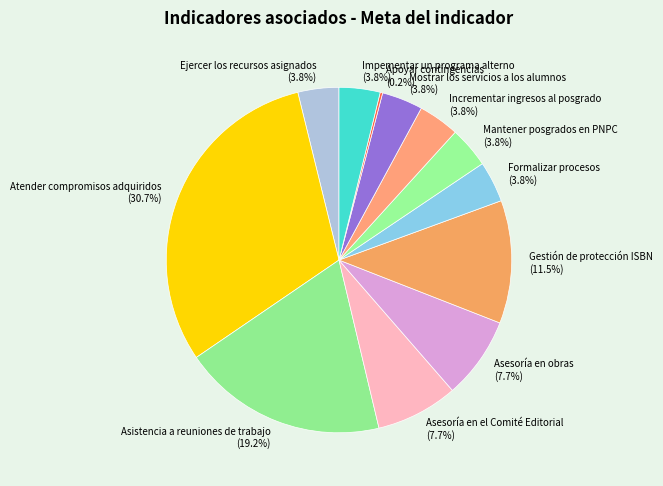

What is the ratio of the value at Asesoría en el Comité Editorial to the value at Impementar un programa alterno?

2.0